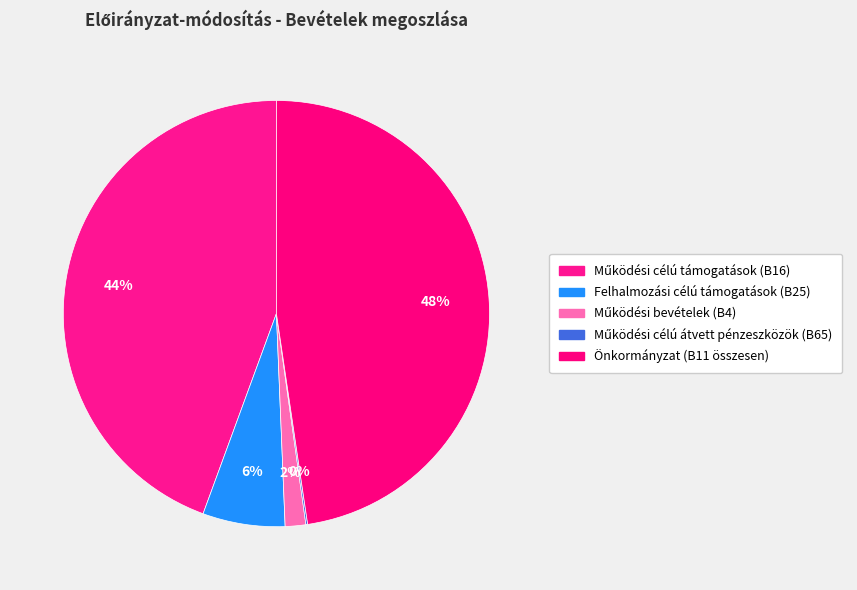

To the nearest percent, what is the combined percentage of Önkormányzat (B11 összesen) and Felhalmozási célú támogatások (B25)?

54%